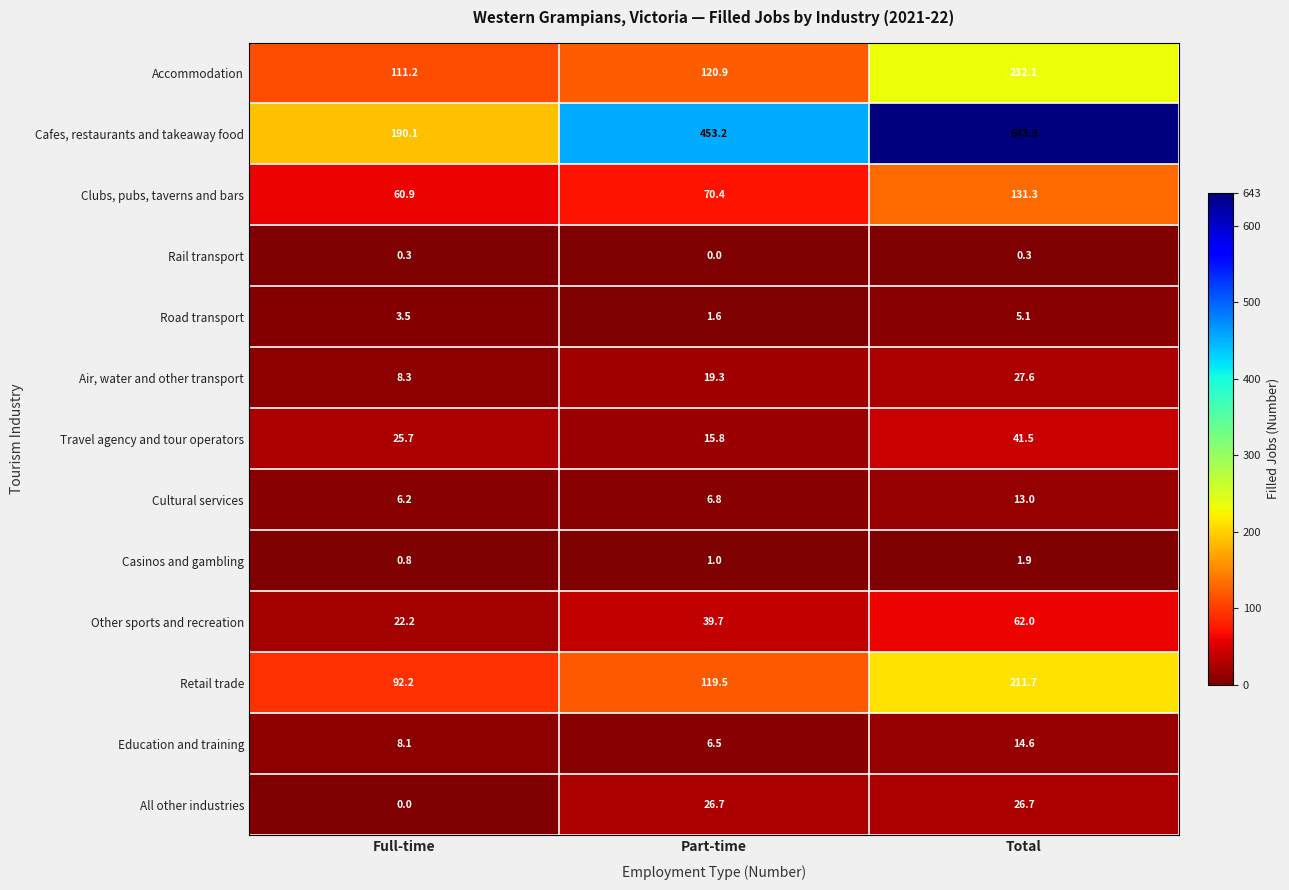

How many distinct data groups are displayed?

13